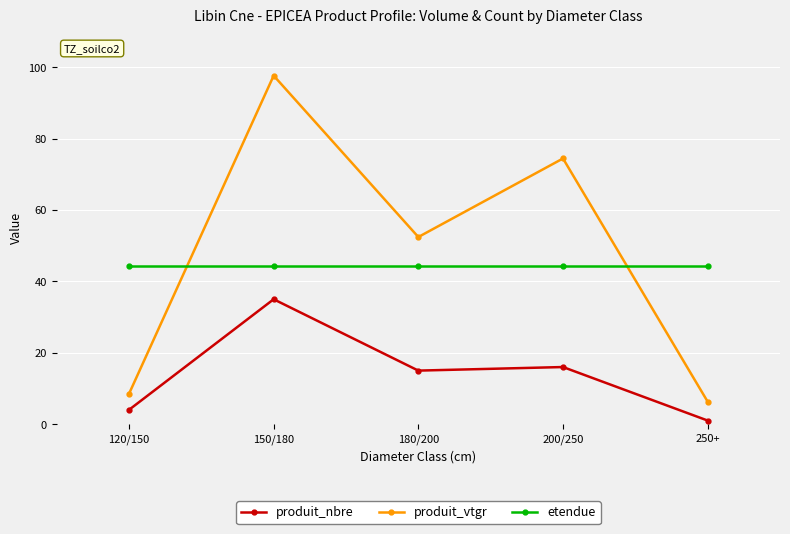

Does the chart display data point markers on the line(s)?

Yes